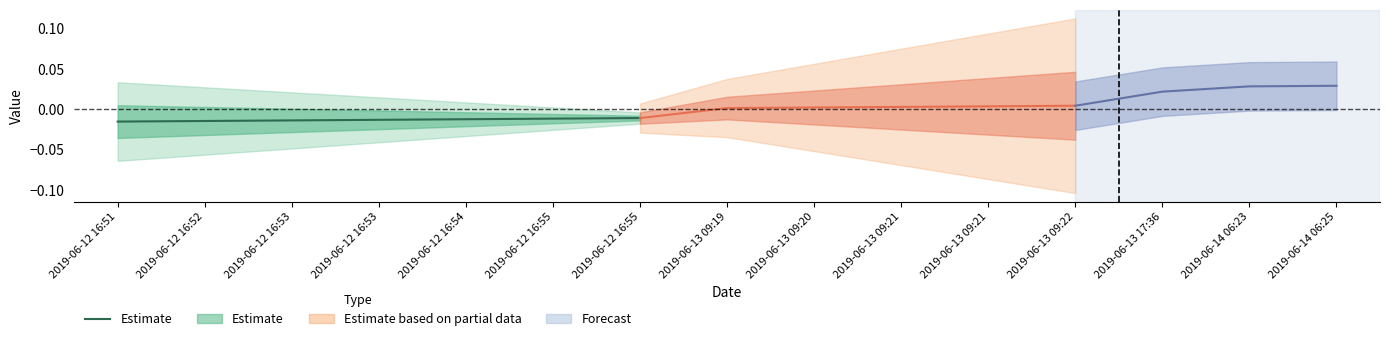

At which label is the value closest to 0?

2019-06-12 16:55